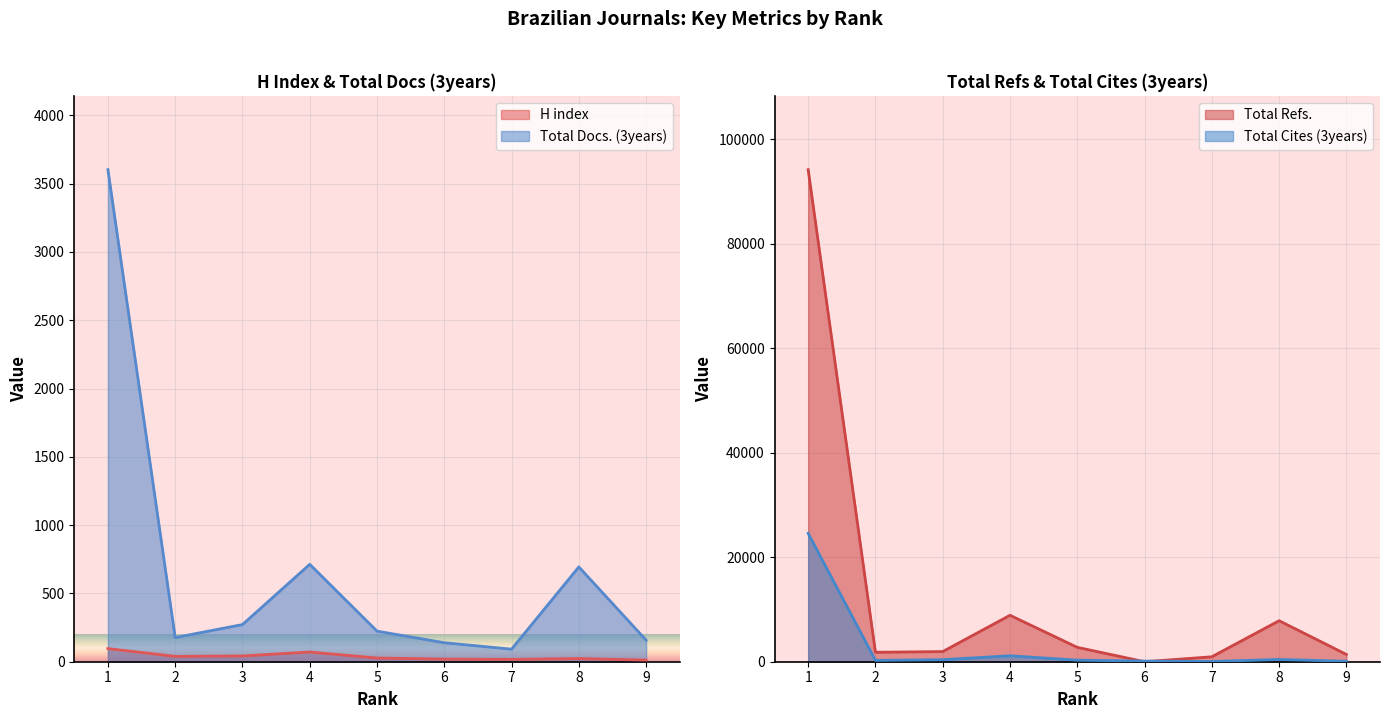

What is the difference between the highest and lowest values at 3?

1900